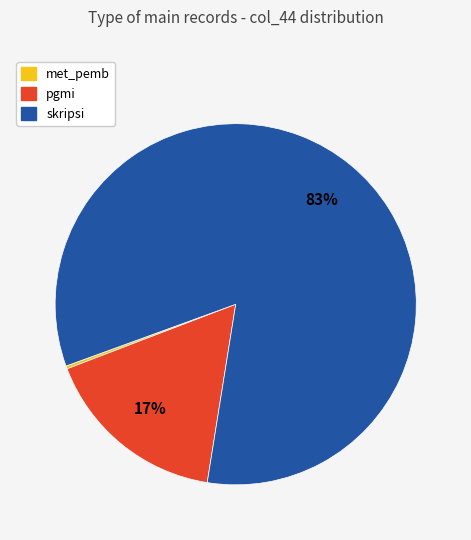

Is it true that skripsi is 89% of the pie?

False